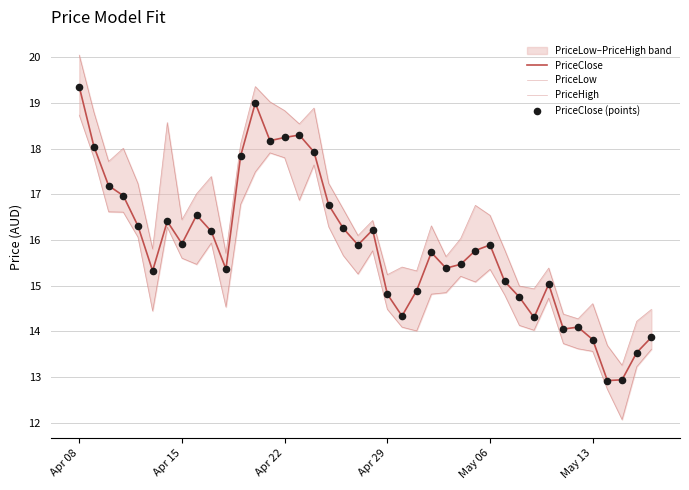

What are all the series names shown in the legend?

PriceClose, PriceLow, PriceHigh, PriceClose (points)